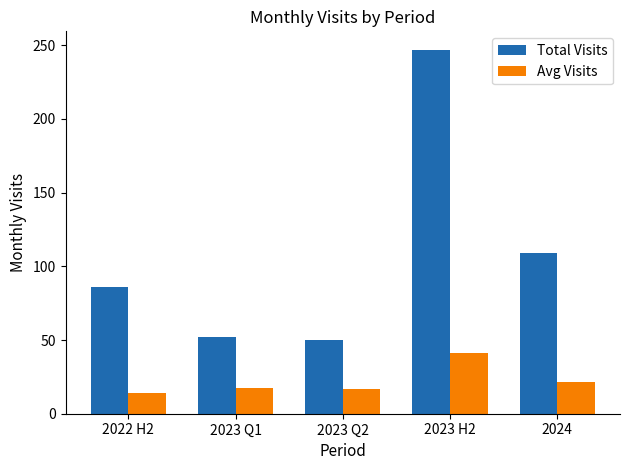

What is the sum of all Avg Visits values?

111.3